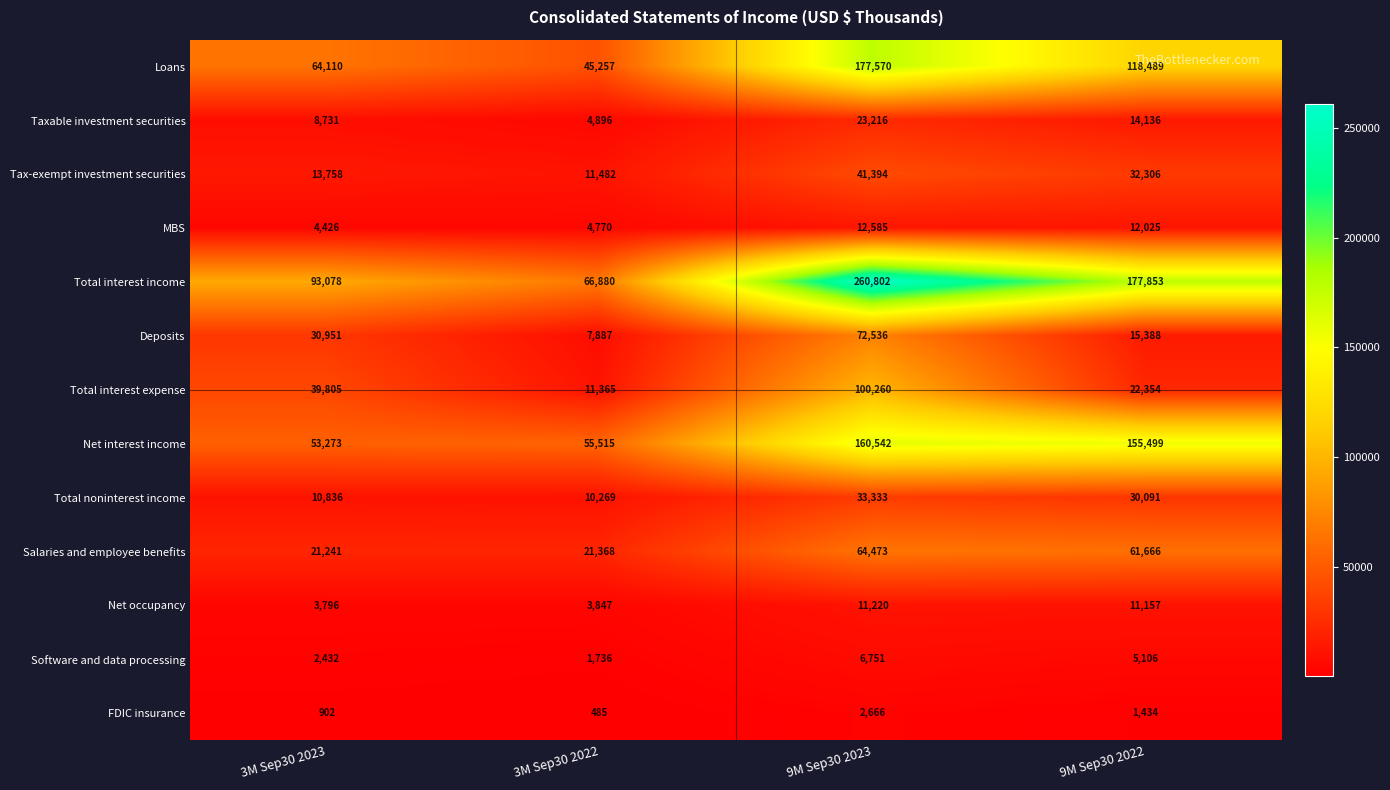

List the series in order of their peak value, highest first.

Total interest income, Loans, Net interest income, Total interest expense, Deposits, Salaries and employee benefits, Tax-exempt investment securities, Total noninterest income, Taxable investment securities, MBS, Net occupancy, Software and data processing, FDIC insurance